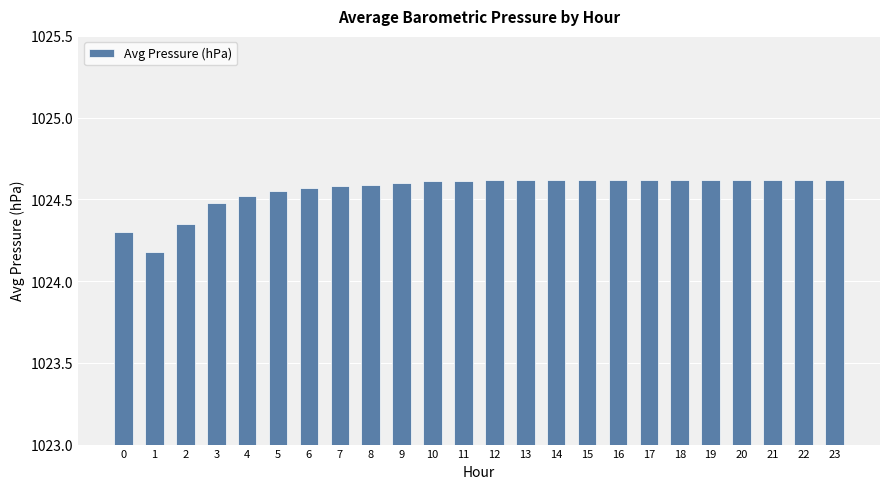

The chart shows a value of 556.3 at 3. True or false?

False